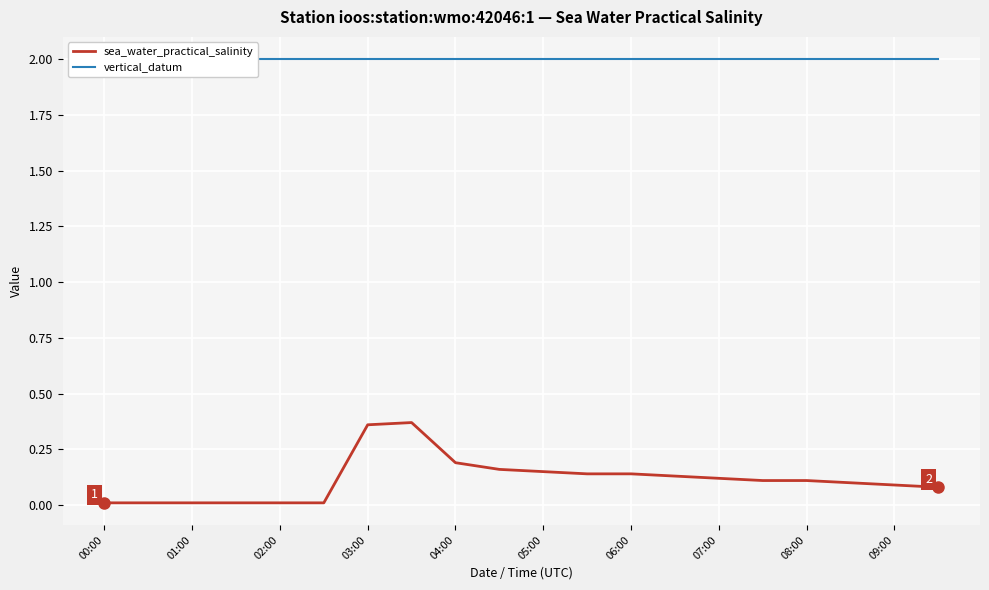

What is the sum of all sea_water_practical_salinity values?

2.3